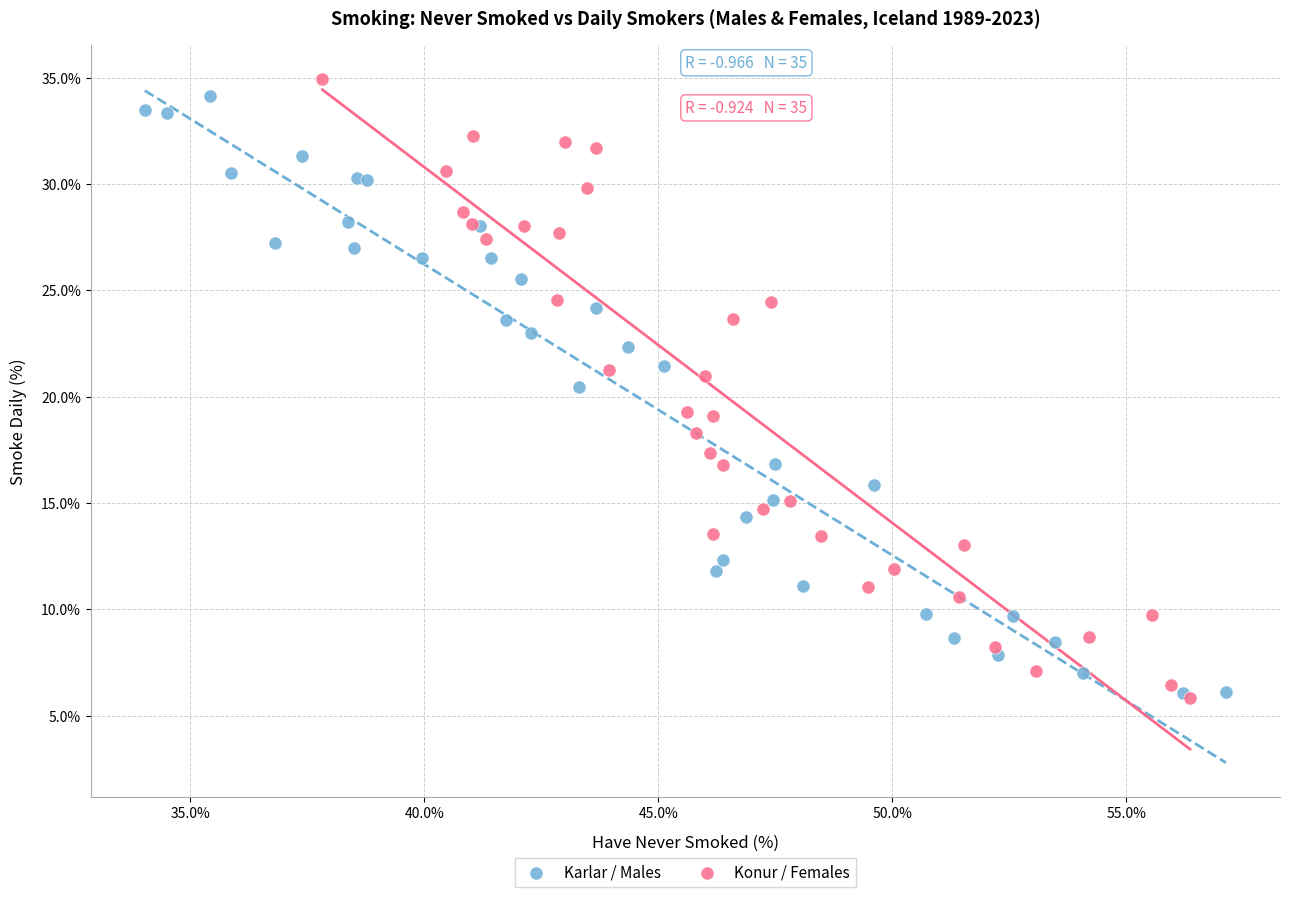

Which series has the widest spread of Y values?

Konur / Females